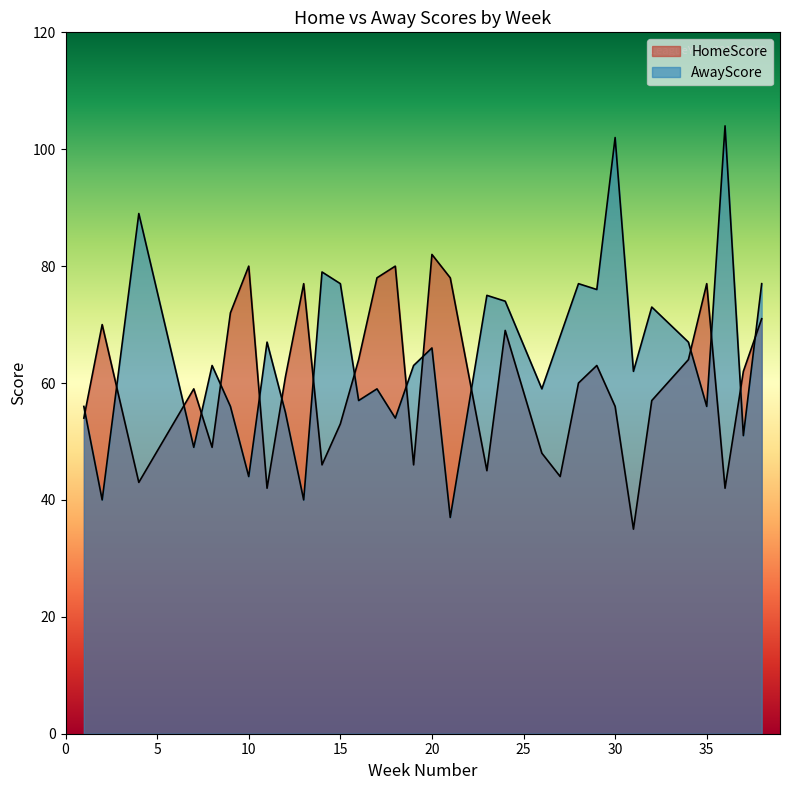

What is the total value across all series at 29?

139